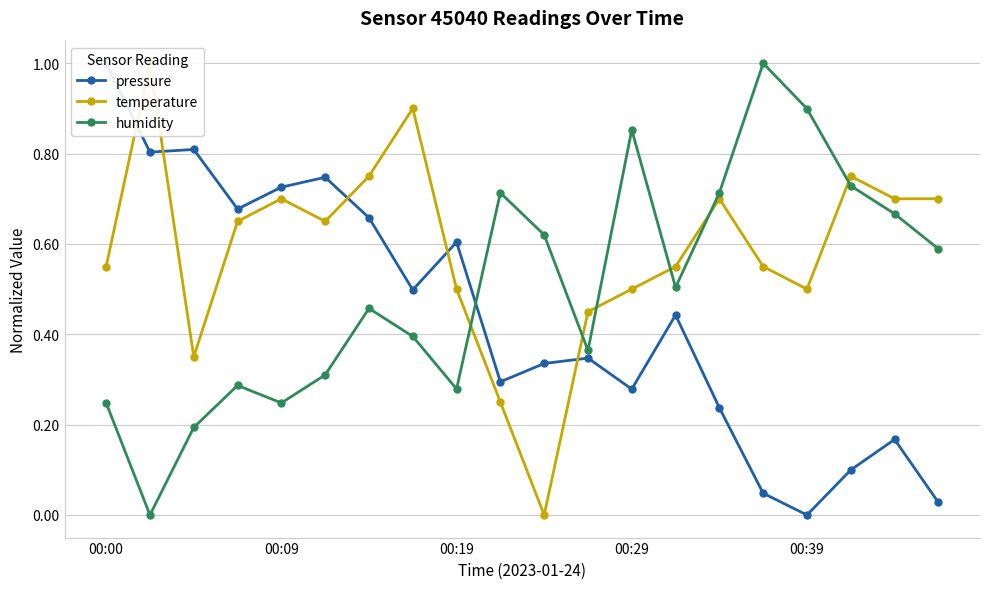

What is the highest value of the humidity series?

1.0